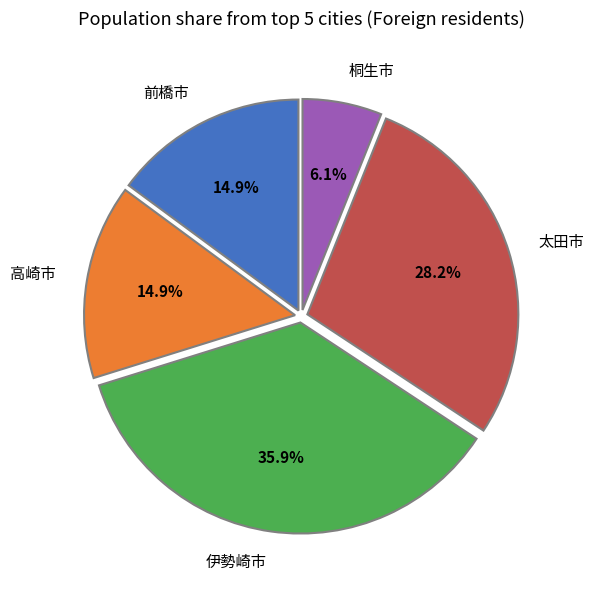

What is the ratio of the value at 桐生市 to the value at 前橋市?

0.4